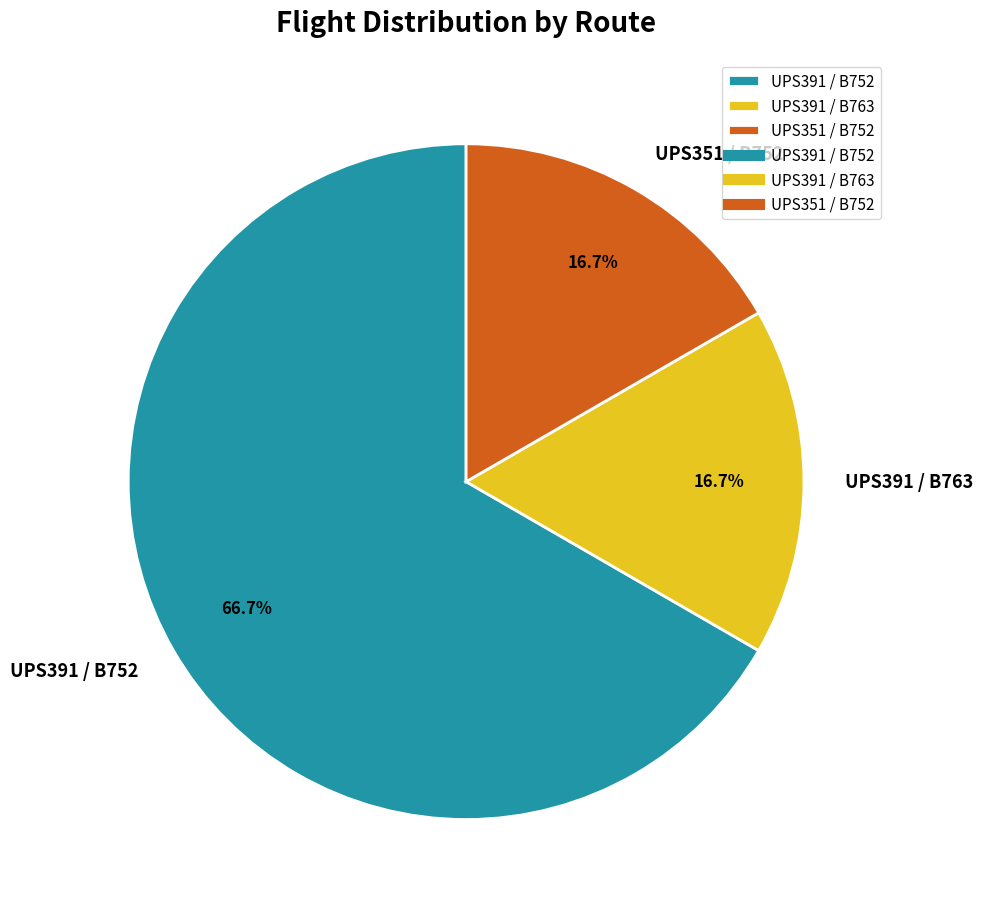

What percentage do UPS391 / B752 and UPS351 / B752 together represent?

83.3%